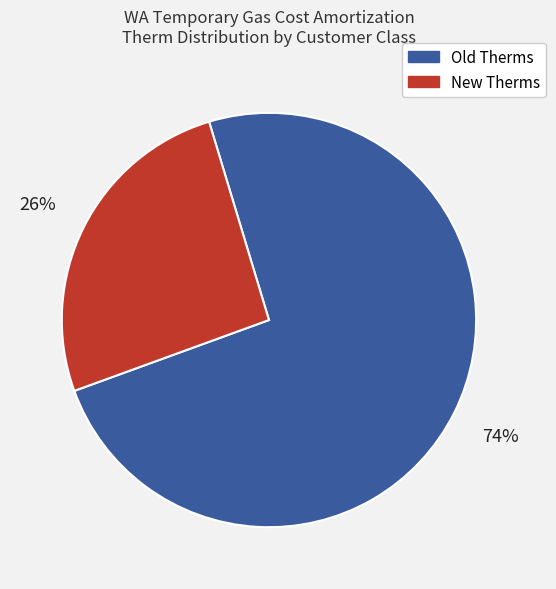

Is the sum of New Therms and Old Therms greater than half?

Yes